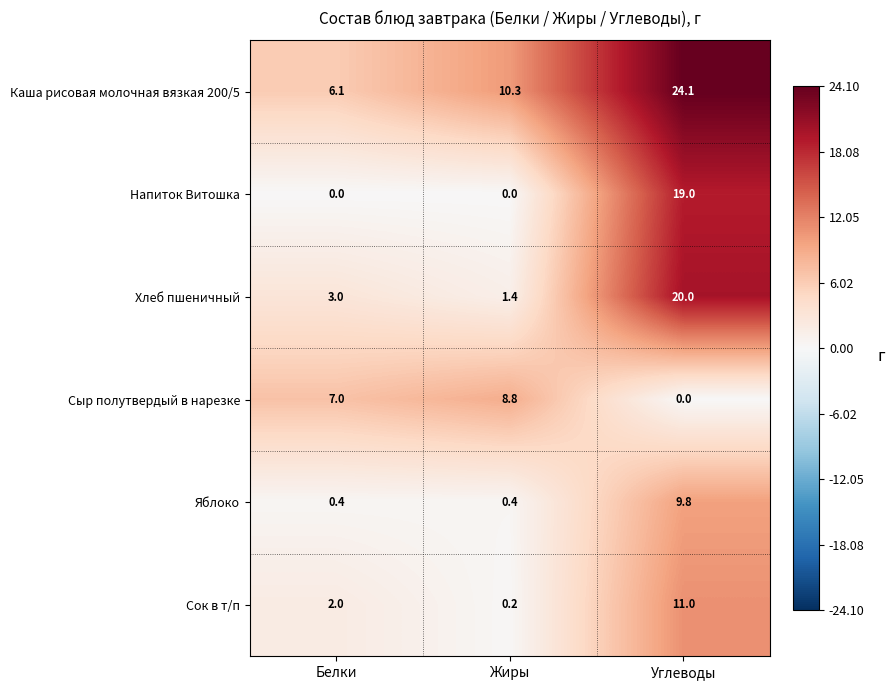

Is it true that Сыр полутвердый в нарезке equals 5.7 at Углеводы?

False